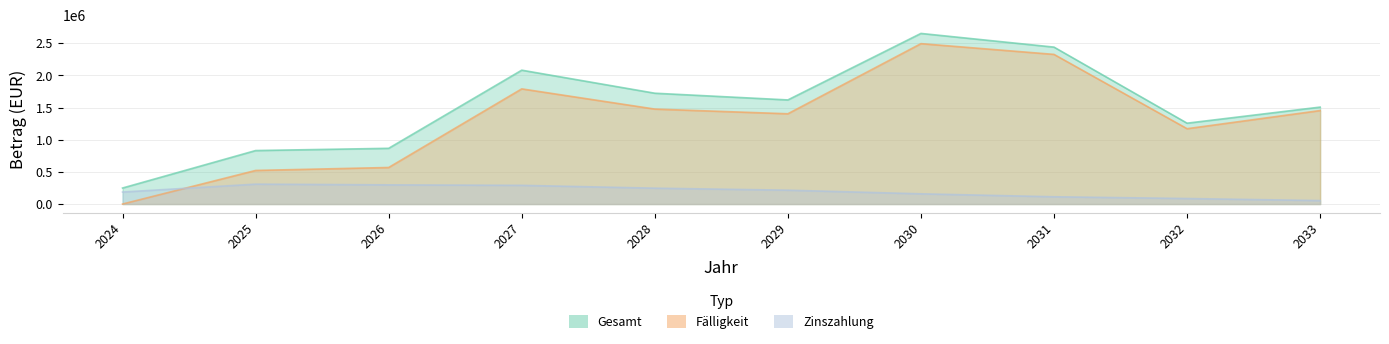

What is the sum of all Zinszahlung values?

1957965.1